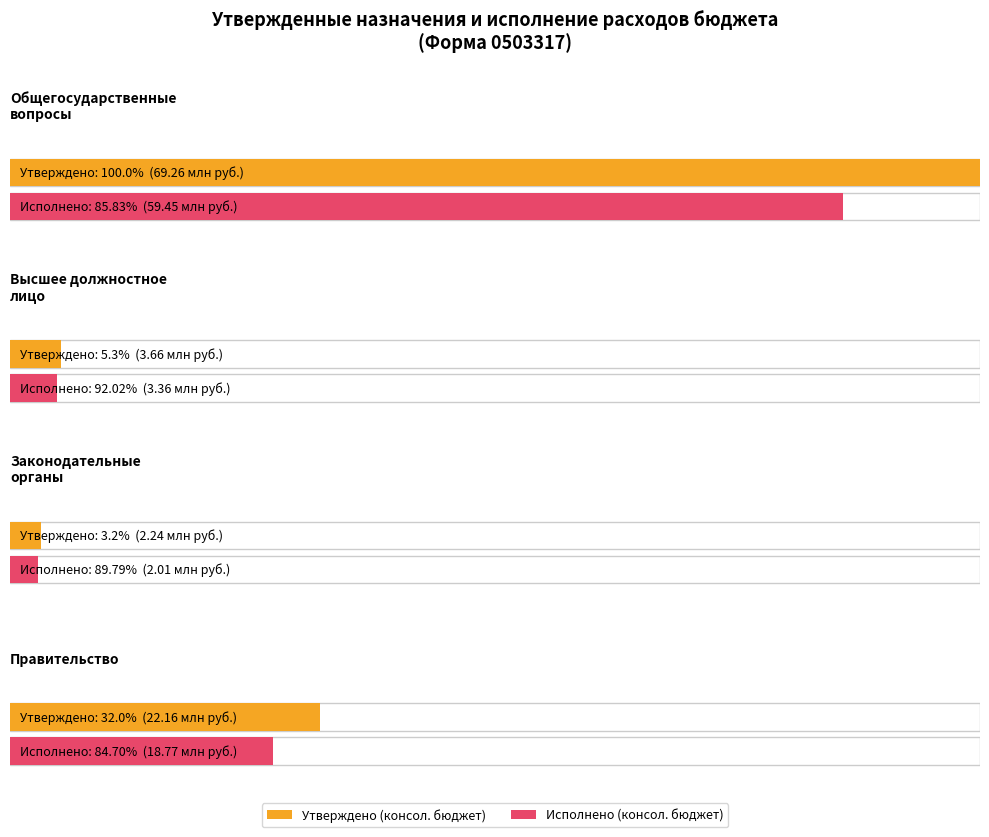

What is the difference between the maximum and minimum values in the Утверждено (бюджет субъекта) series?

67017647.4